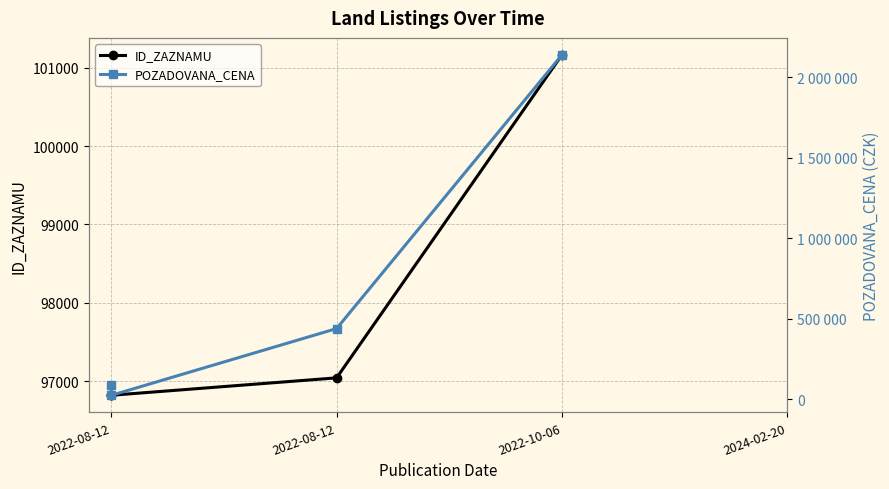

How many values in the POZADOVANA_CENA series exceed 440000?

1